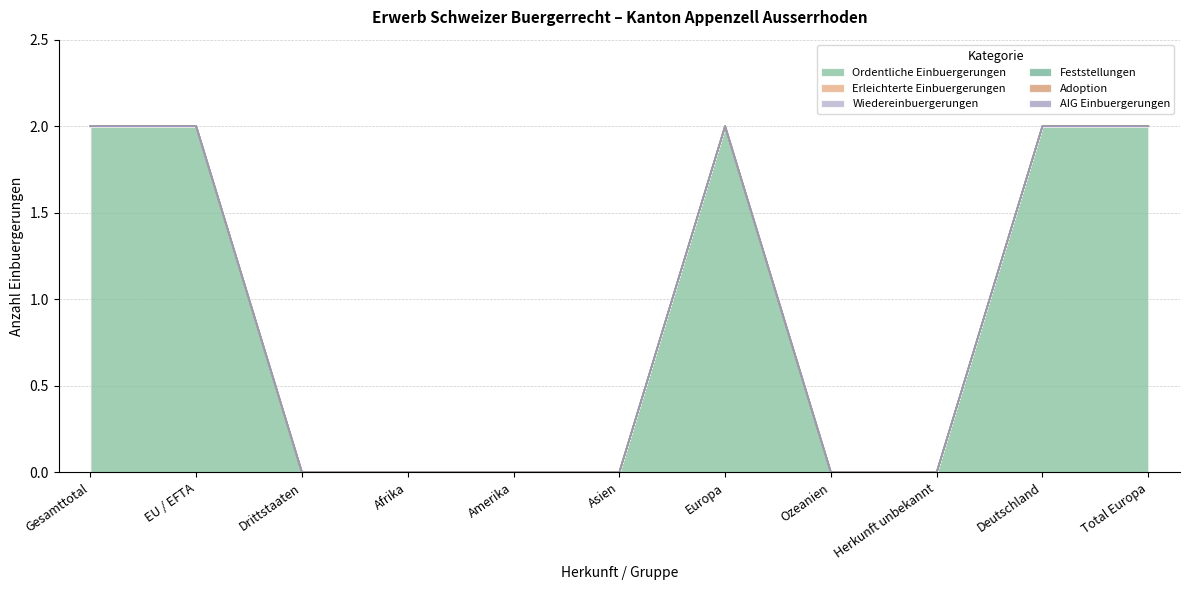

True or false: Erleichterte Einbuergerungen has a value of 0 at Total Europa.

True